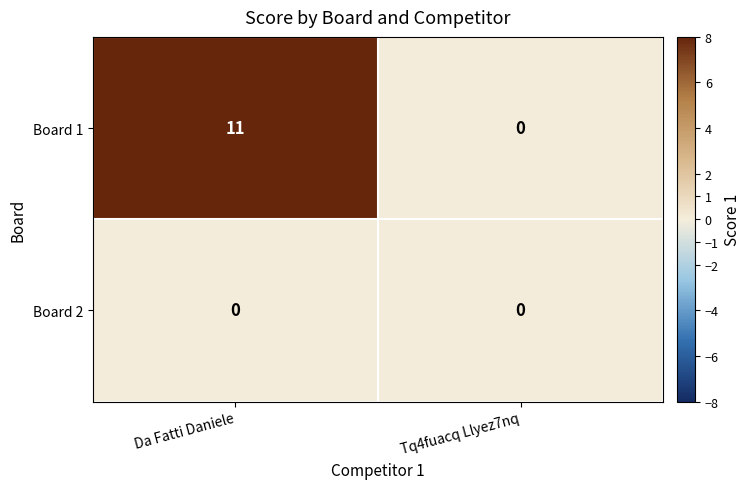

List the labels in order of Board 1 value, smallest first.

Tq4fuacq Llyez7nq, Da Fatti Daniele